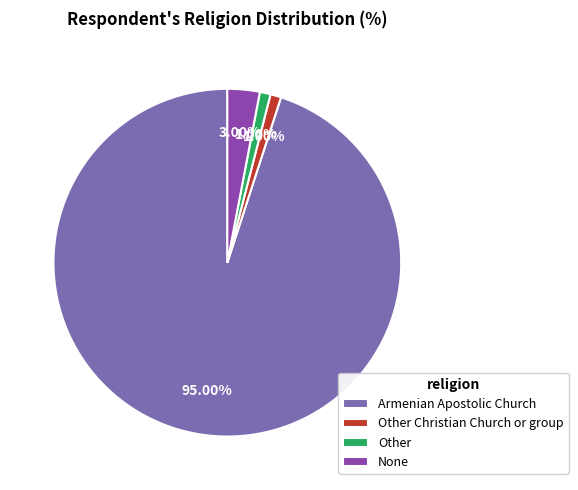

Which slice represents more than half of the pie?

Armenian Apostolic Church